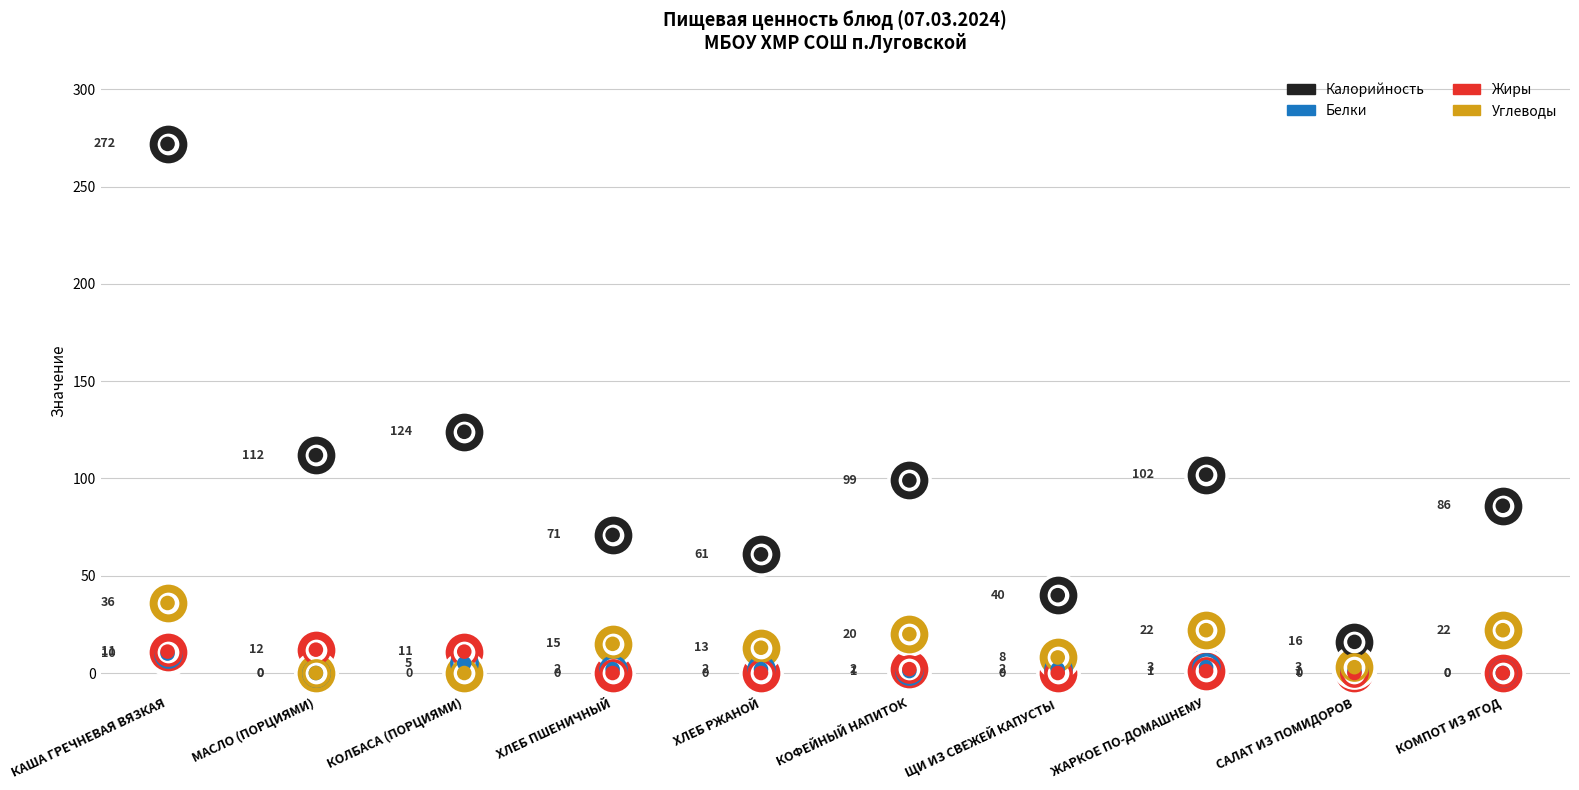

Is the value of Углеводы at КАША ГРЕЧНЕВАЯ ВЯЗКАЯ greater than the value of Калорийность at КОФЕЙНЫЙ НАПИТОК?

No